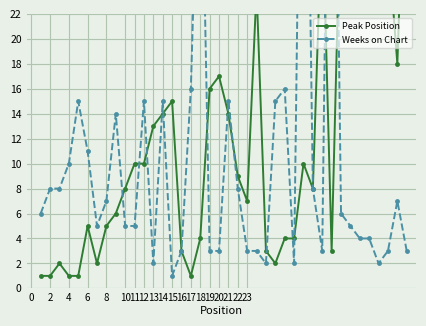

Reading left to right, what are all the values shown in this chart?

Peak Position: 1	1	2	1	1	5	2	5	6	8	10	10	13	14	15	3	1	4	16	17	14	9	7	24	3	2	4	4	10	8	31	3	33	29	34	32	32	28	18	40
Weeks on Chart: 6	8	8	10	15	11	5	7	14	5	5	15	2	15	1	3	16	42	3	3	15	8	3	3	2	15	16	2	61	8	3	65	6	5	4	4	2	3	7	3